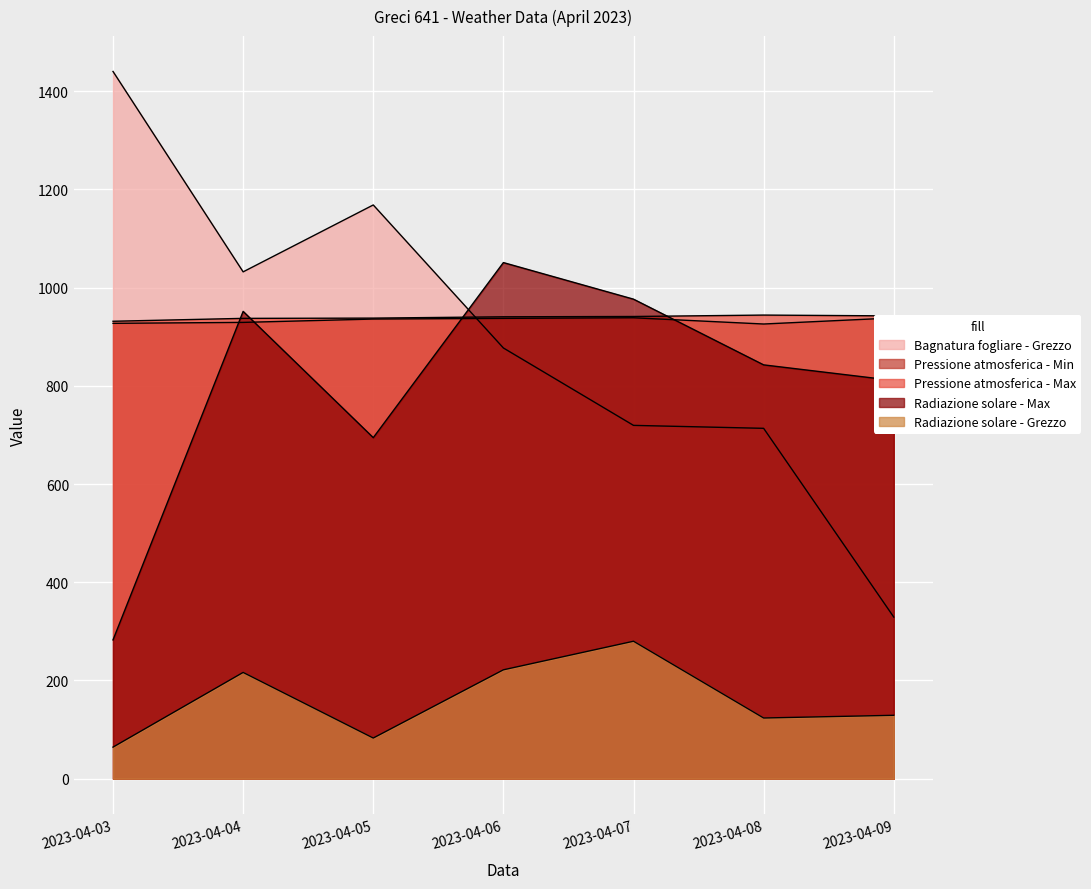

Which category has the highest value in the Radiazione solare - Grezzo series?

2023-04-07